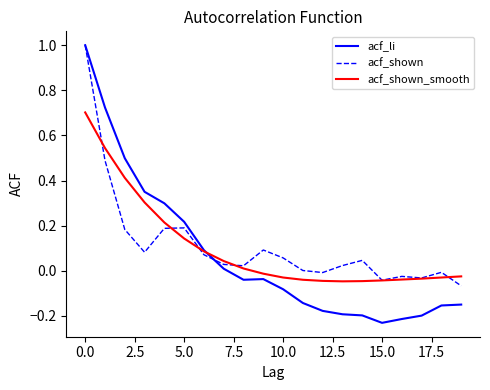

How many values in acf_shown_smooth are above zero?

9